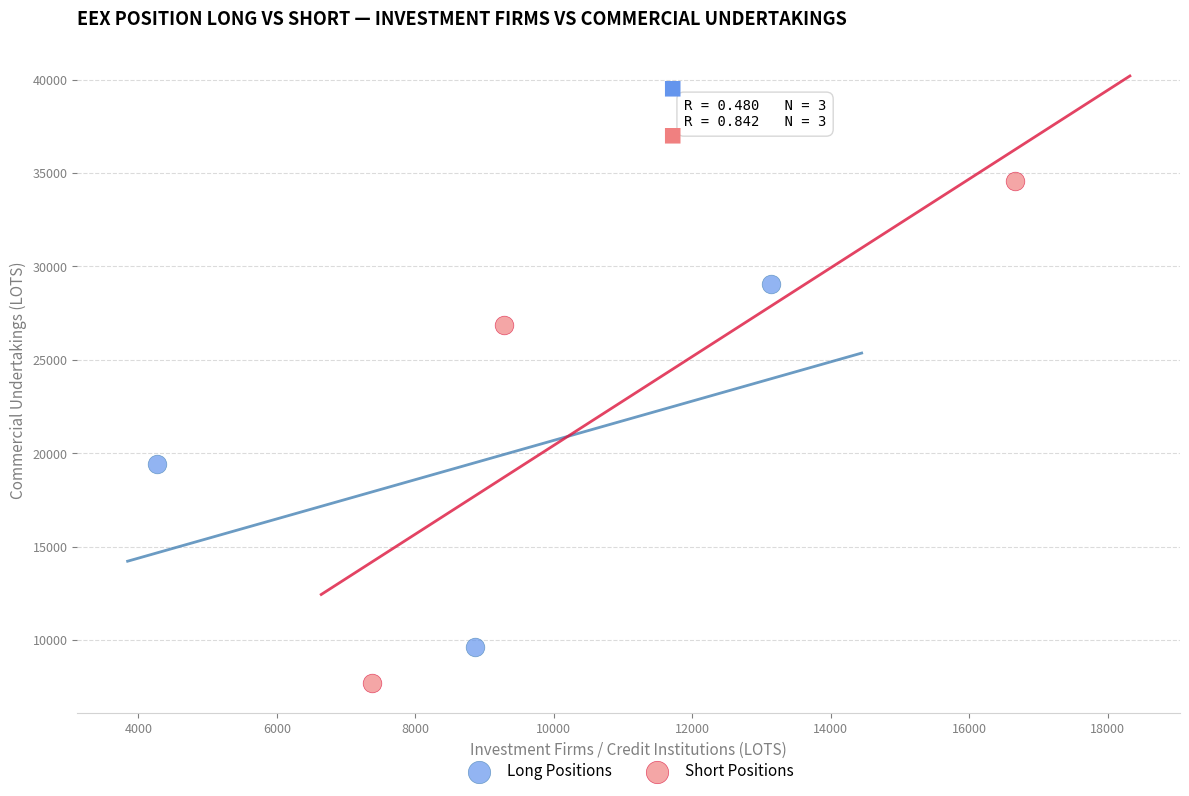

What are all the series names shown in the legend?

Long Positions, Short Positions